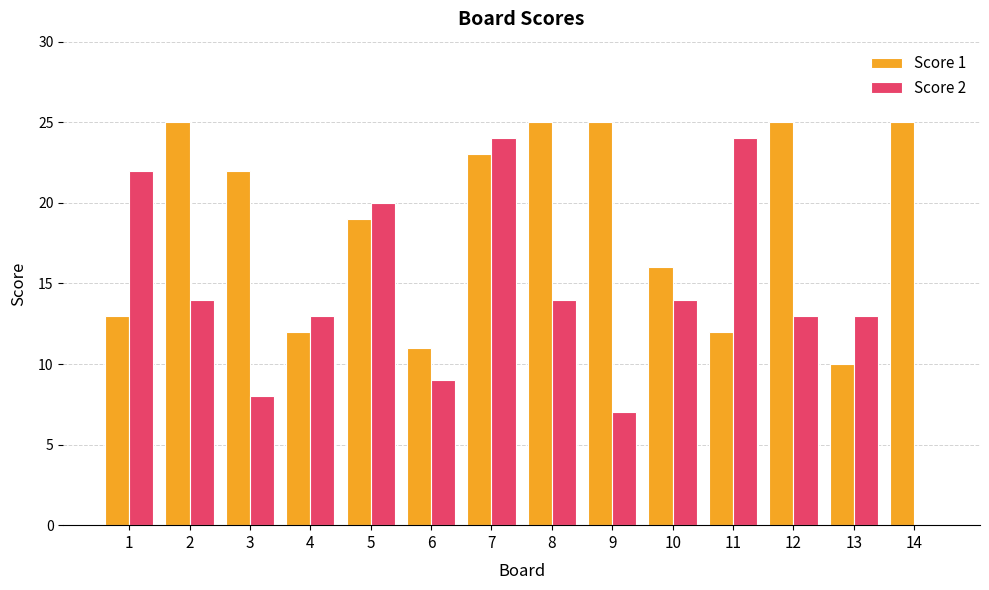

Are the bars grouped side by side (vs. stacked)?

Yes